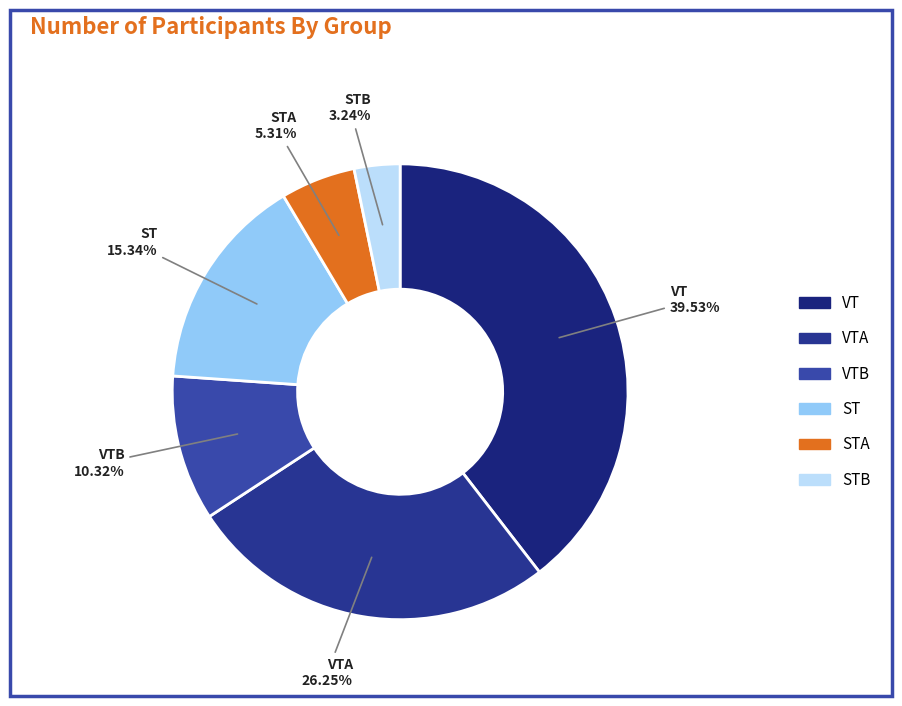

Count the number of slices in the pie.

6